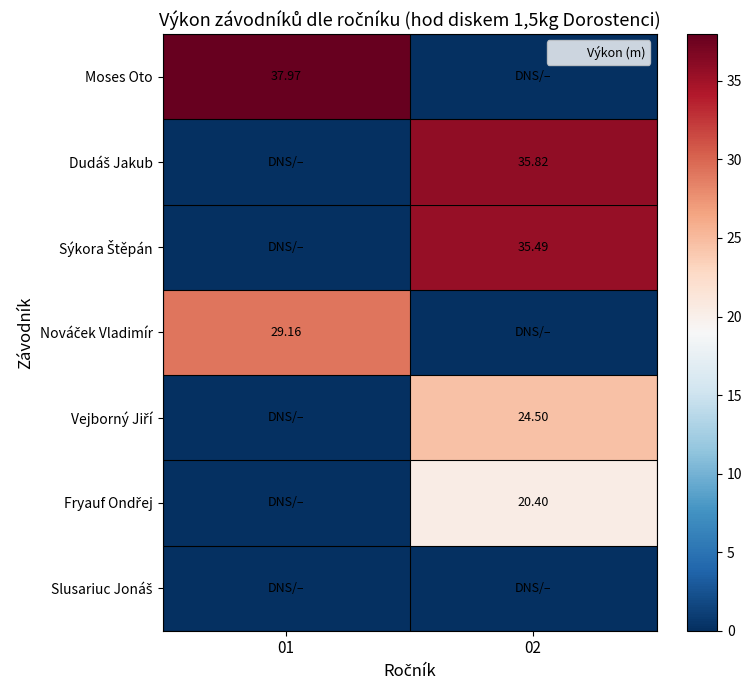

How many values in the Dudáš Jakub series exceed 35?

1